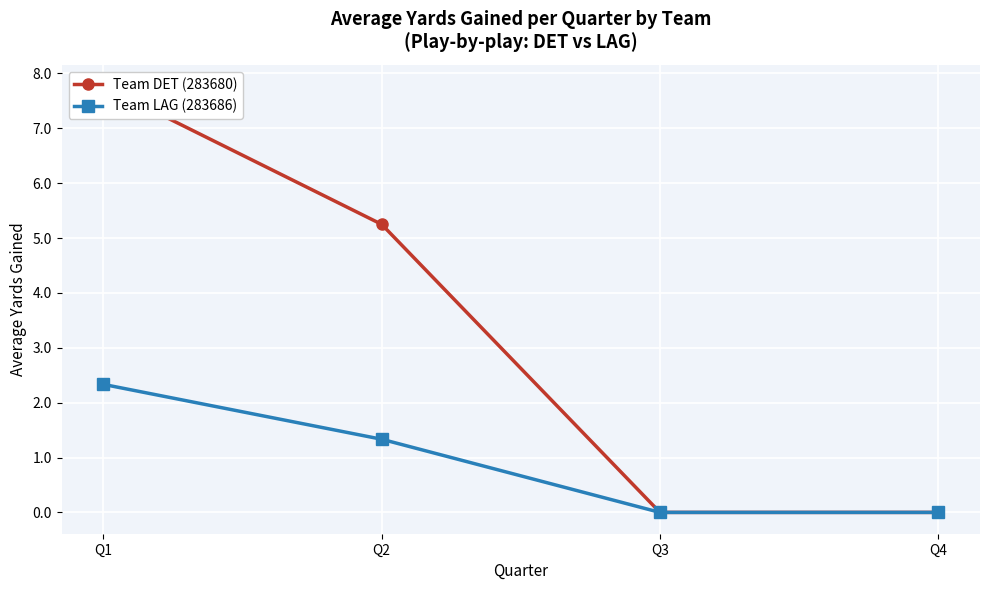

At which label does Team LAG (283686) first exceed 1?

Q1